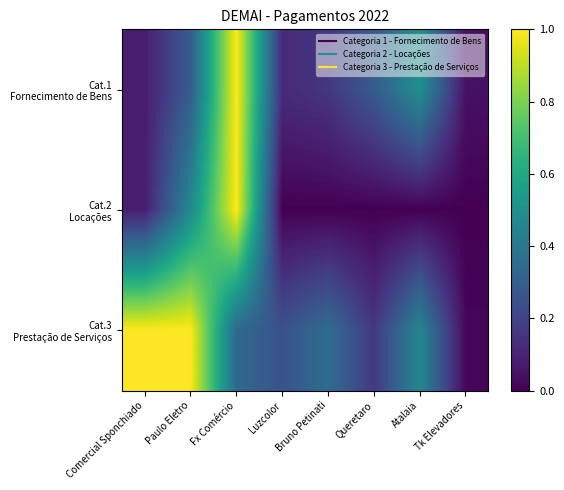

What is the total value across all series at Atalaia?

1.0